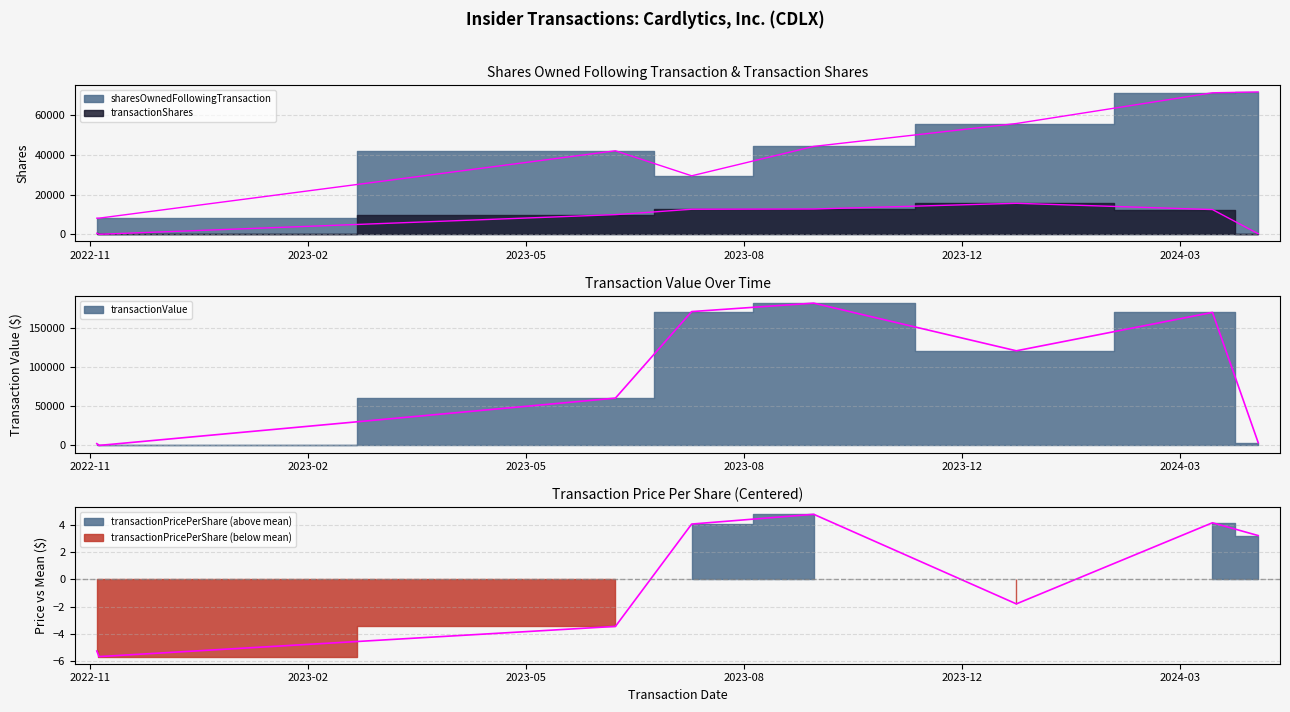

True or false: transactionShares and transactionPricePerShare intersect in this chart.

False